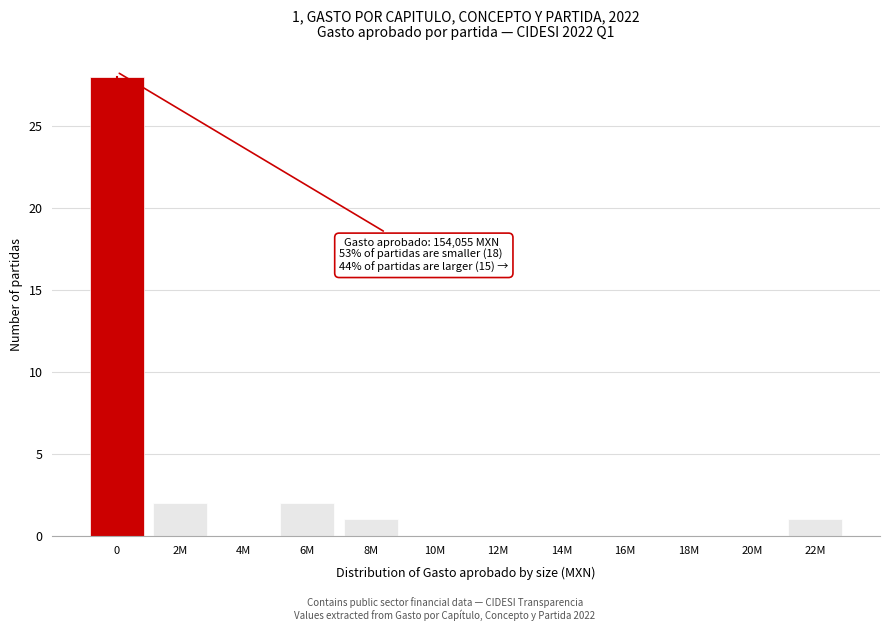

Reading left to right, extract all data points from this chart.

0=28	2M=2	4M=0	6M=2	8M=1	10M=0	12M=0	14M=0	16M=0	18M=0	20M=0	22M=1